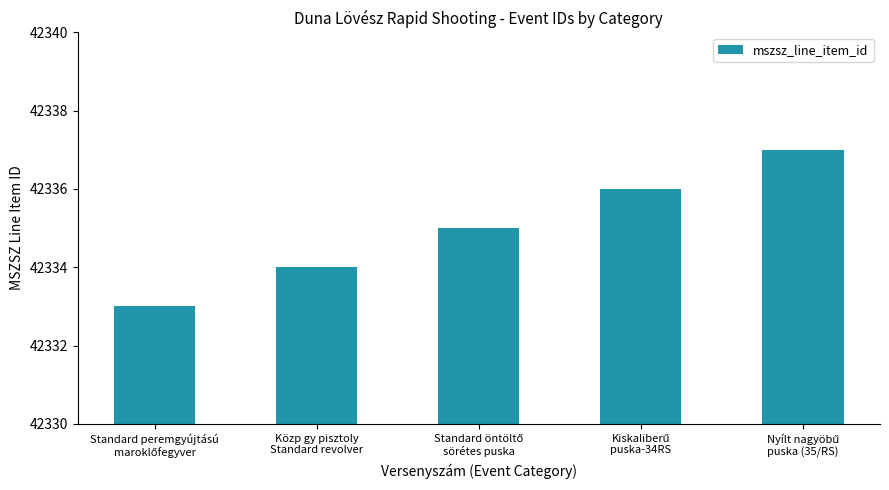

What is the average value?

42335